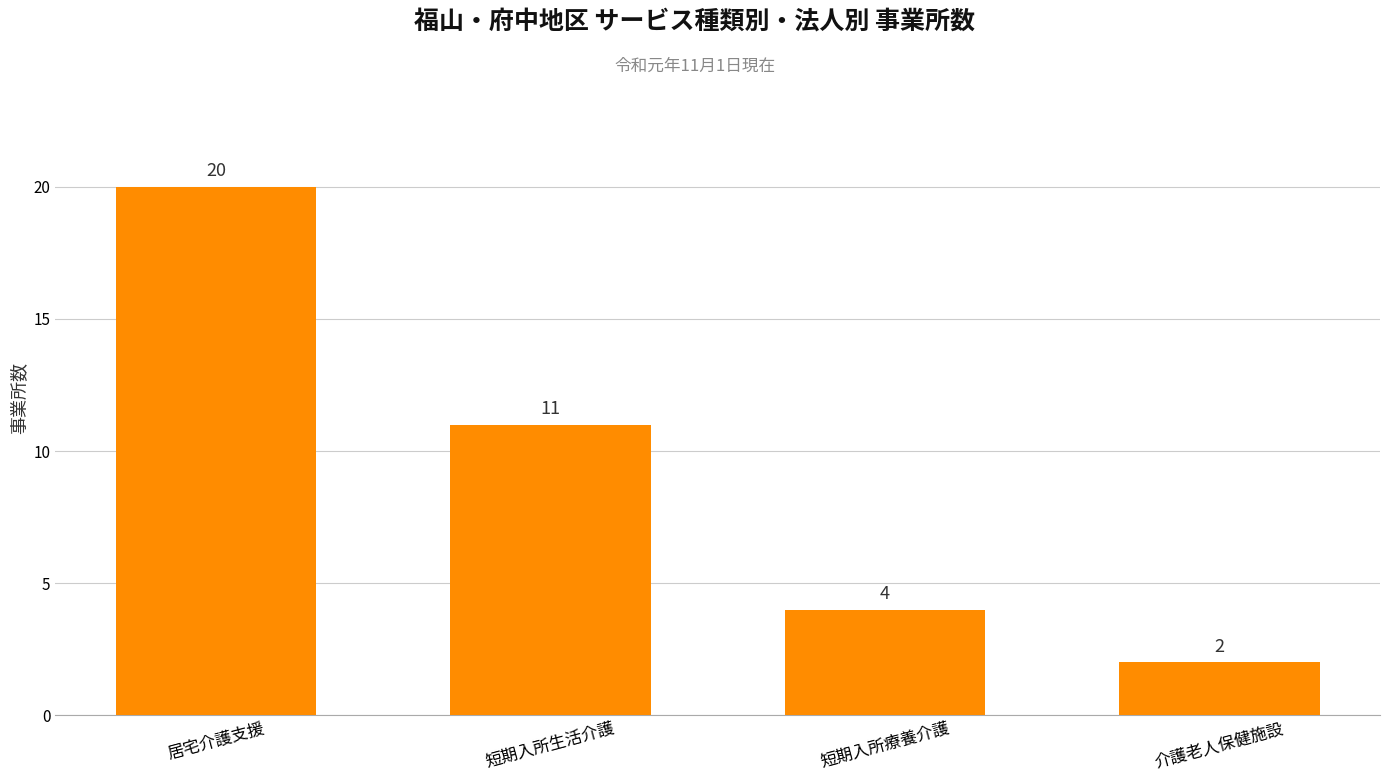

List the labels in order of value, smallest first.

介護老人保健施設, 短期入所療養介護, 短期入所生活介護, 居宅介護支援